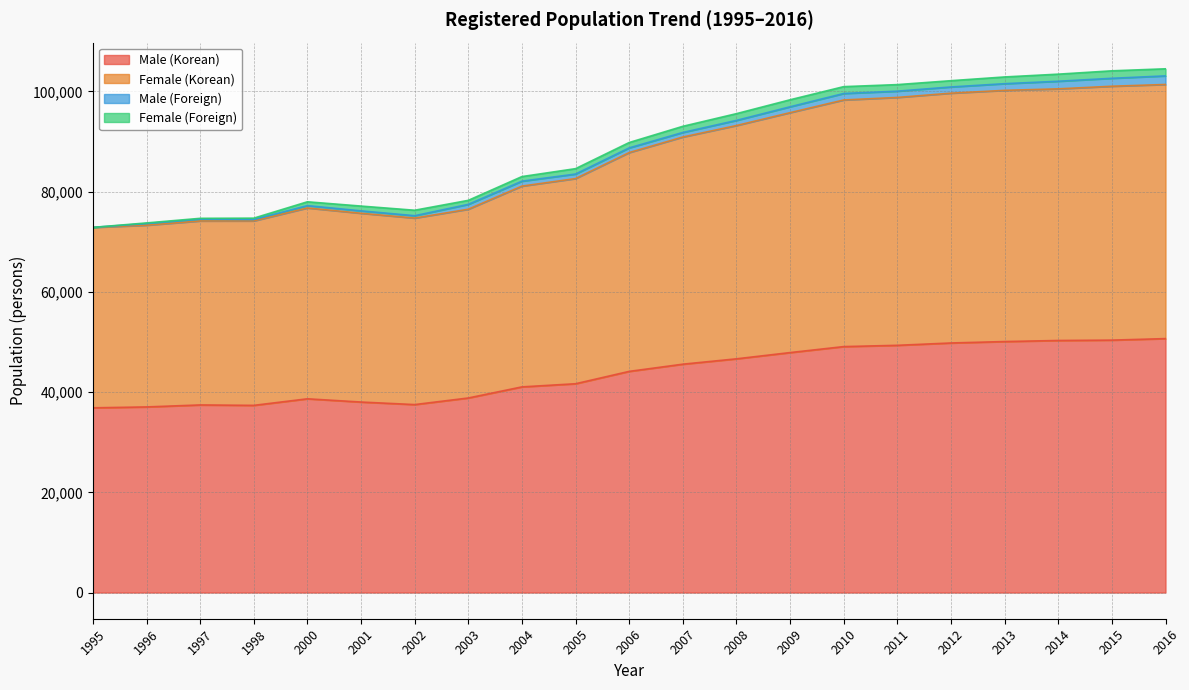

What is the lowest value of the Male (Korean) series?

36868